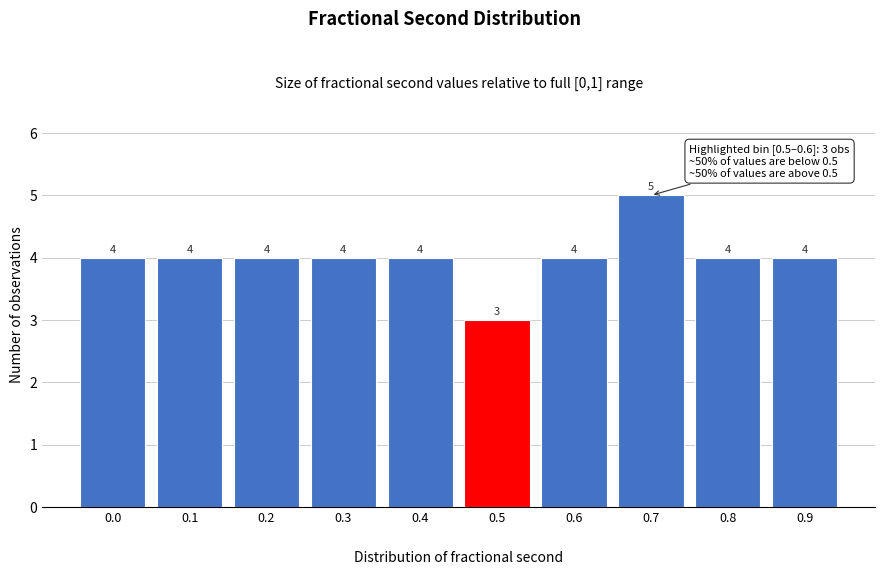

Reading left to right, extract all data points from this chart.

4	4	4	4	4	3	4	5	4	4